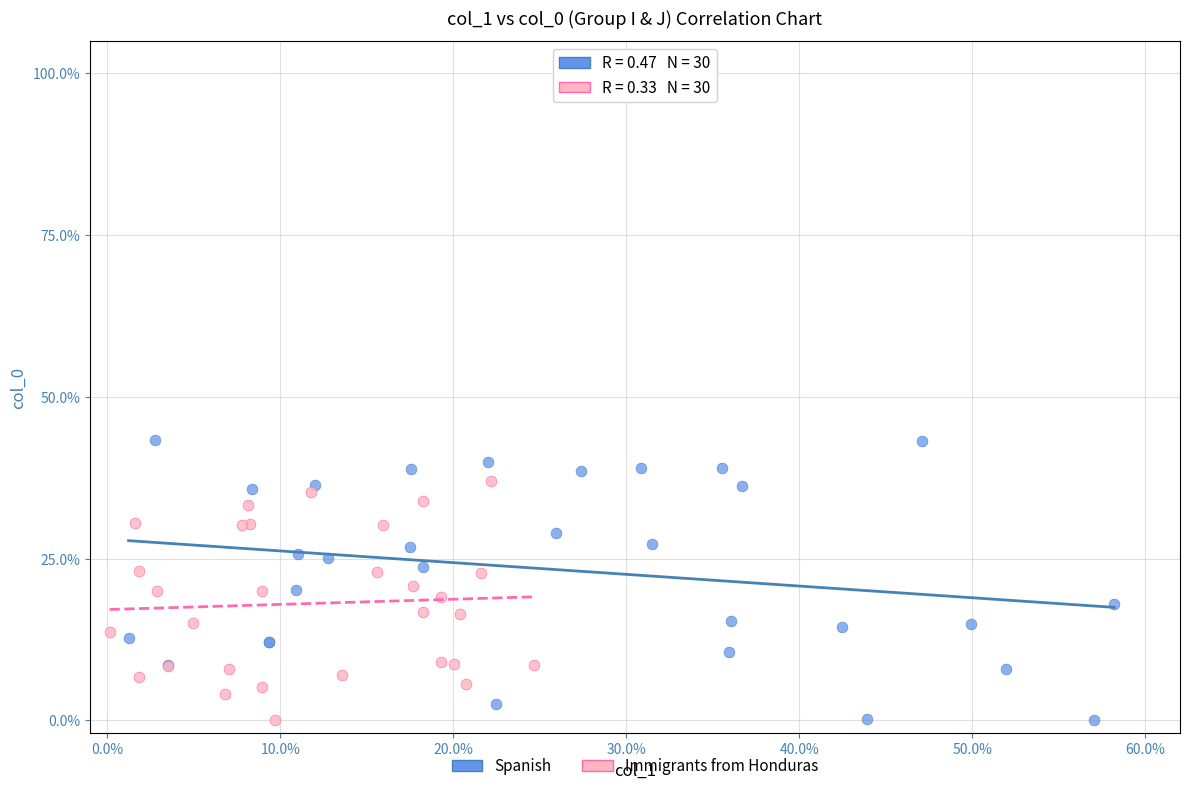

Which series reaches the maximum Y coordinate?

Spanish